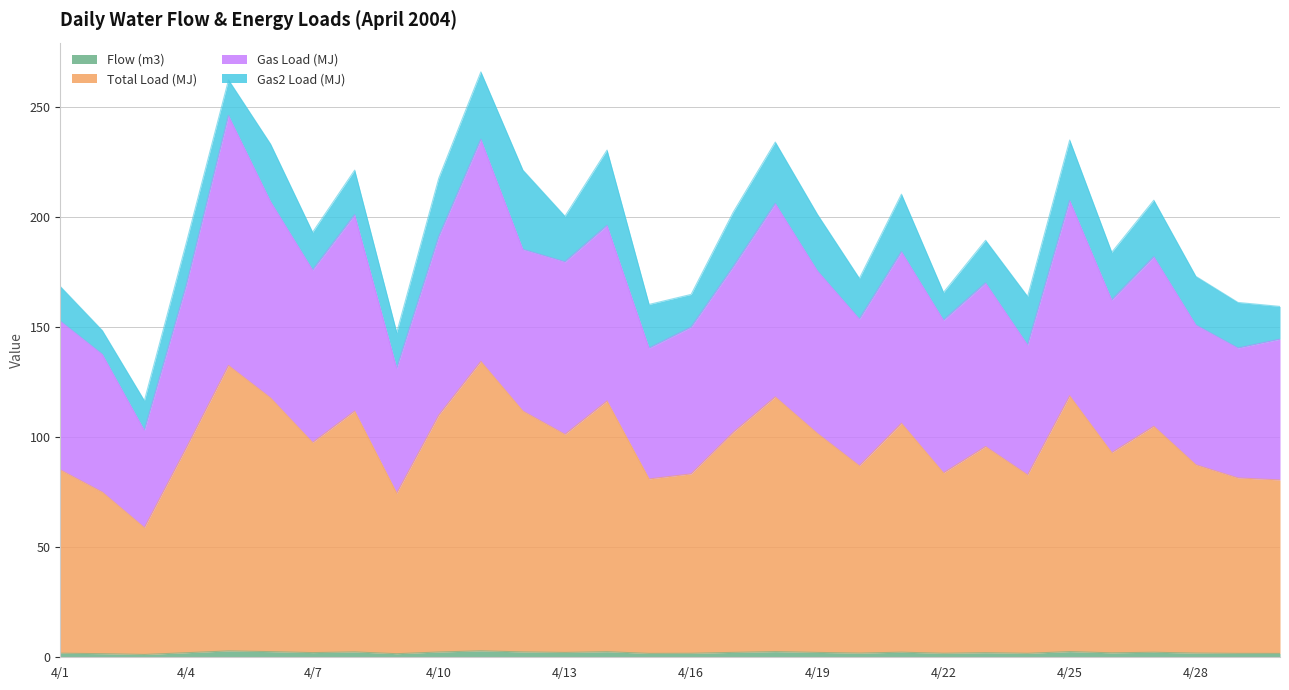

Does the chart display data point markers on the line(s)?

No